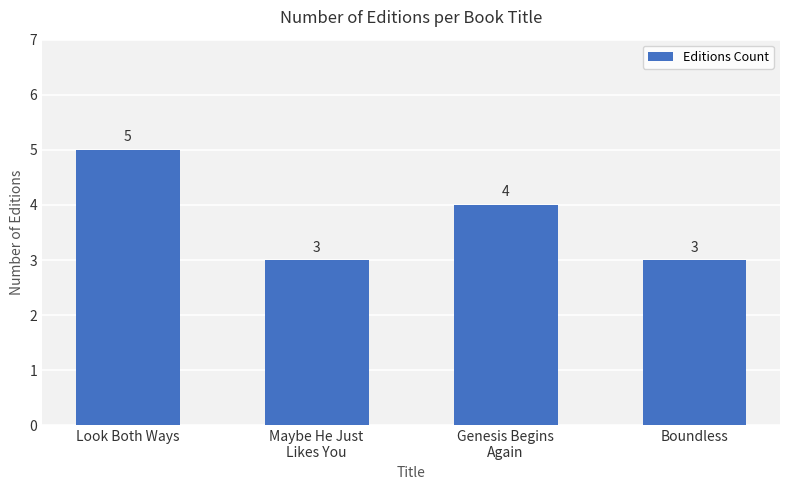

Reading right to left, what are all the values shown in this chart?

3	4	3	5